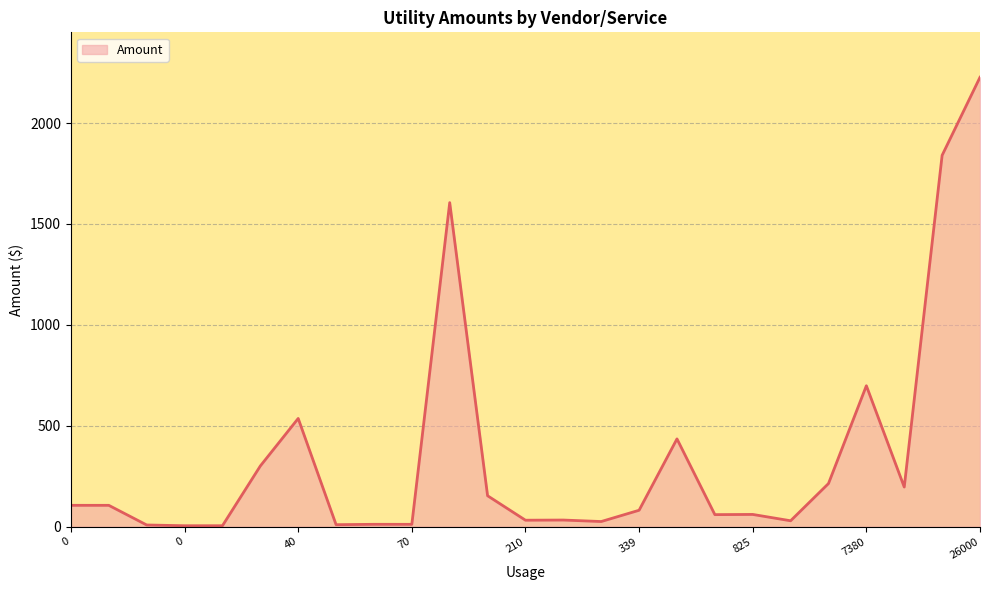

What is the greatest value displayed?

2227.3